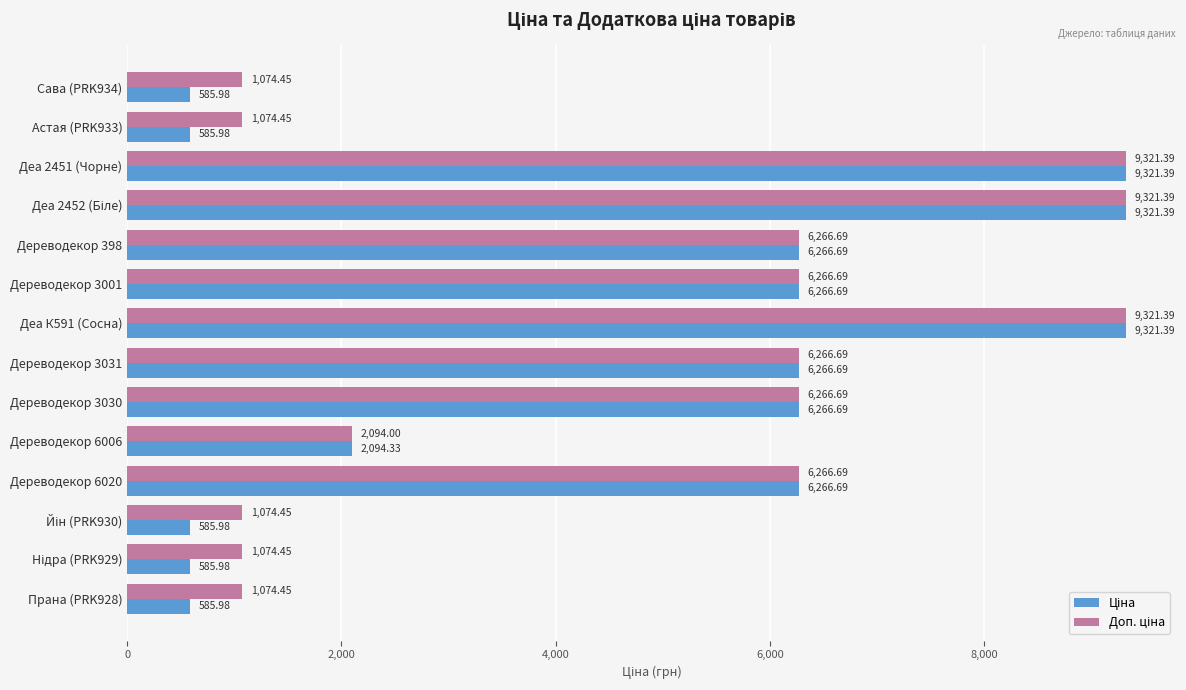

At how many categories does at least one series exceed 680?

14